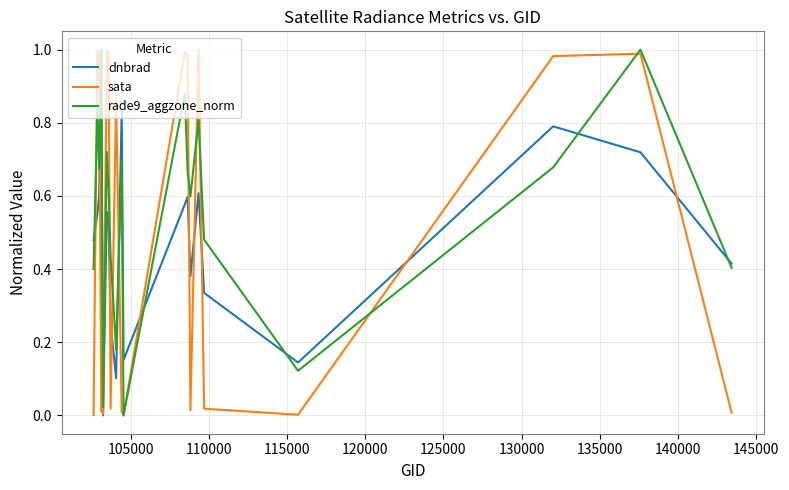

Which series has the largest total across all categories?

rade9_aggzone_norm